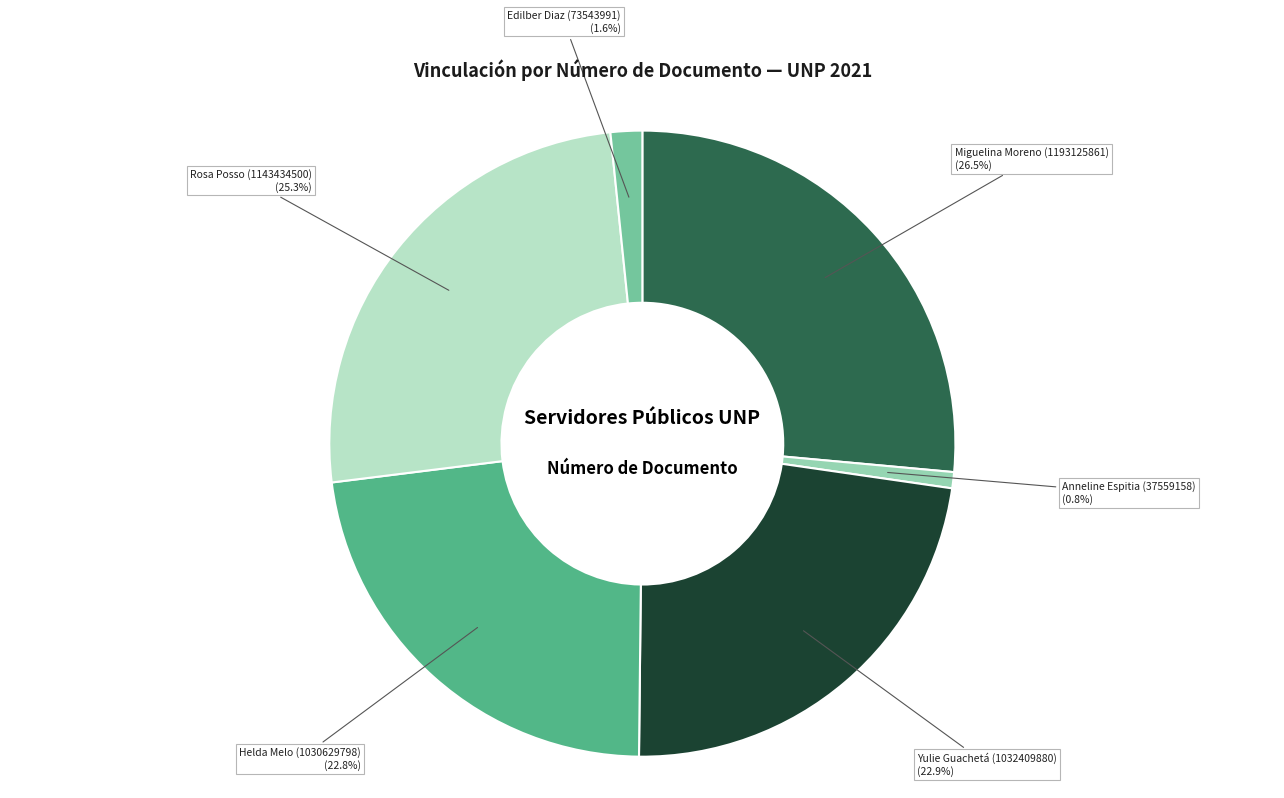

Is there a majority slice in this chart?

No